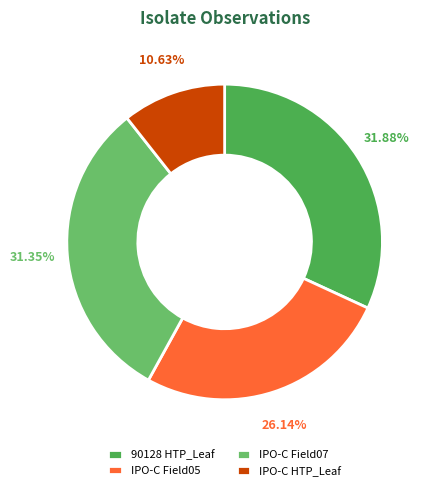

Which category has the smallest portion of the pie?

IPO-C HTP_Leaf